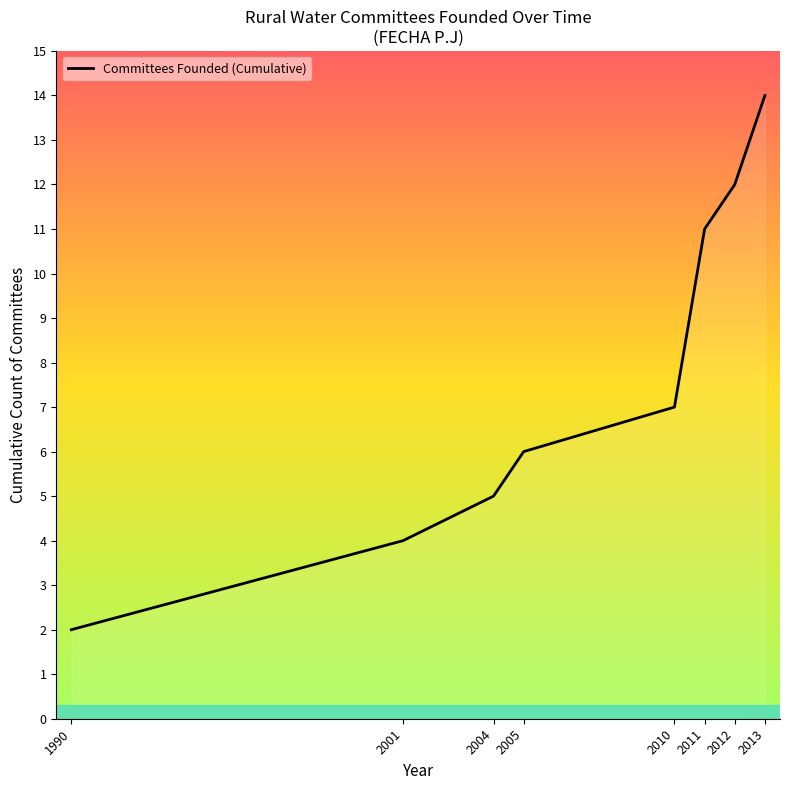

What is the minimum value shown in the chart?

2